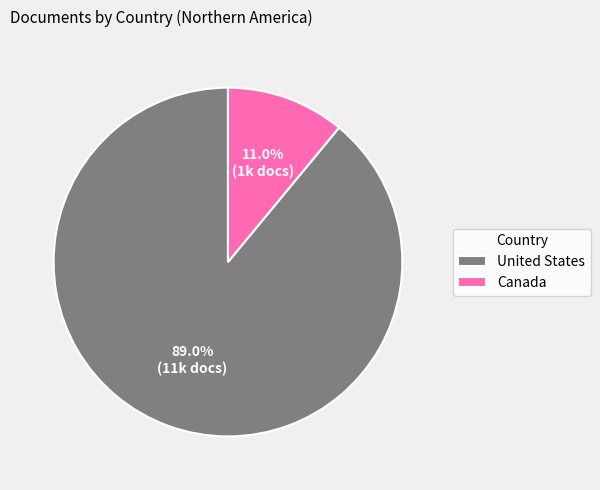

To the nearest percent, what portion does Canada represent?

11%